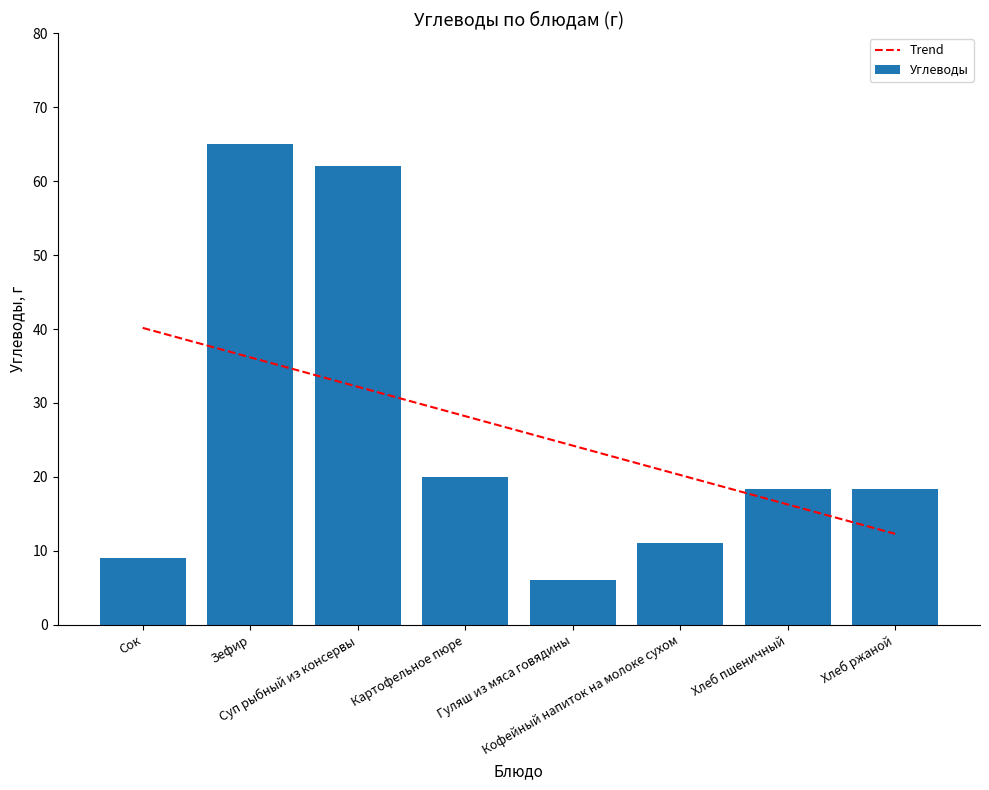

Where is Углеводы nearest to the value 35?

Картофельное пюре